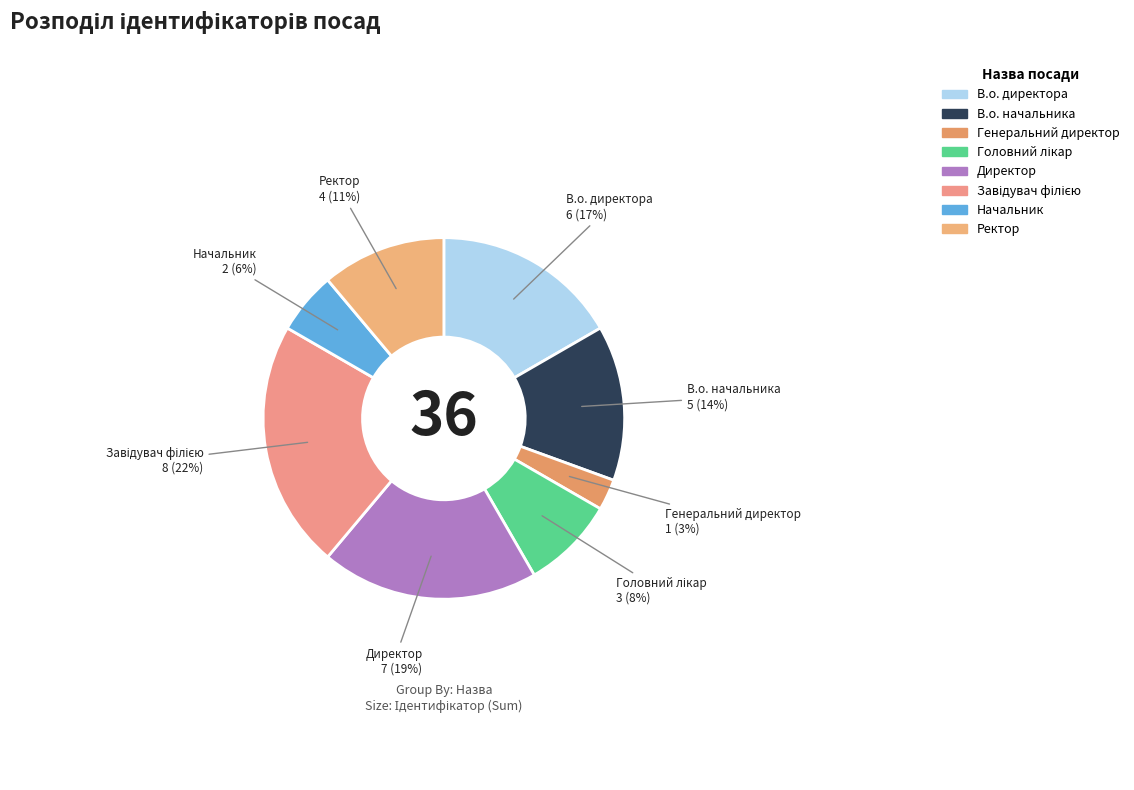

True or false: Директор accounts for 5% of the total.

False